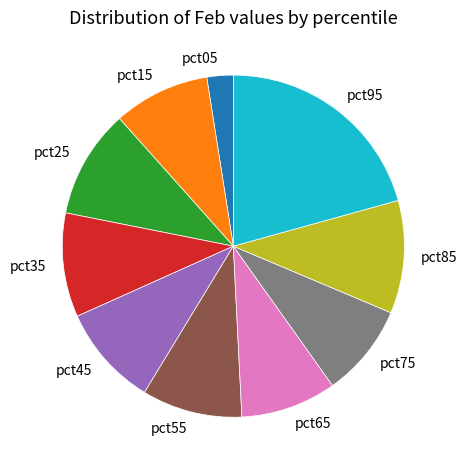

What is the largest slice in the pie chart?

pct95